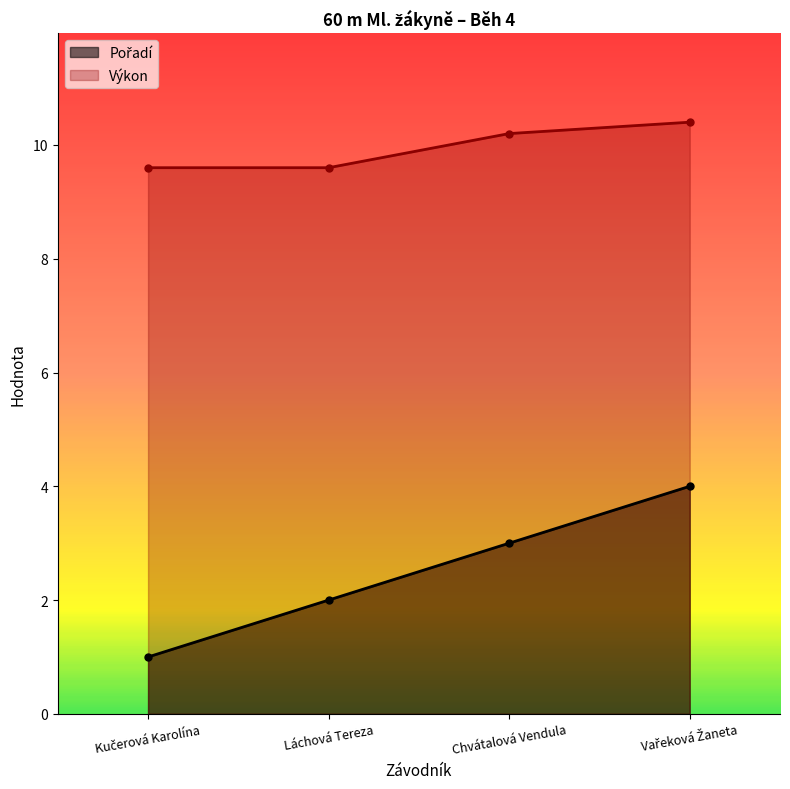

True or false: Pořadí has more than 1 interior local peaks.

False